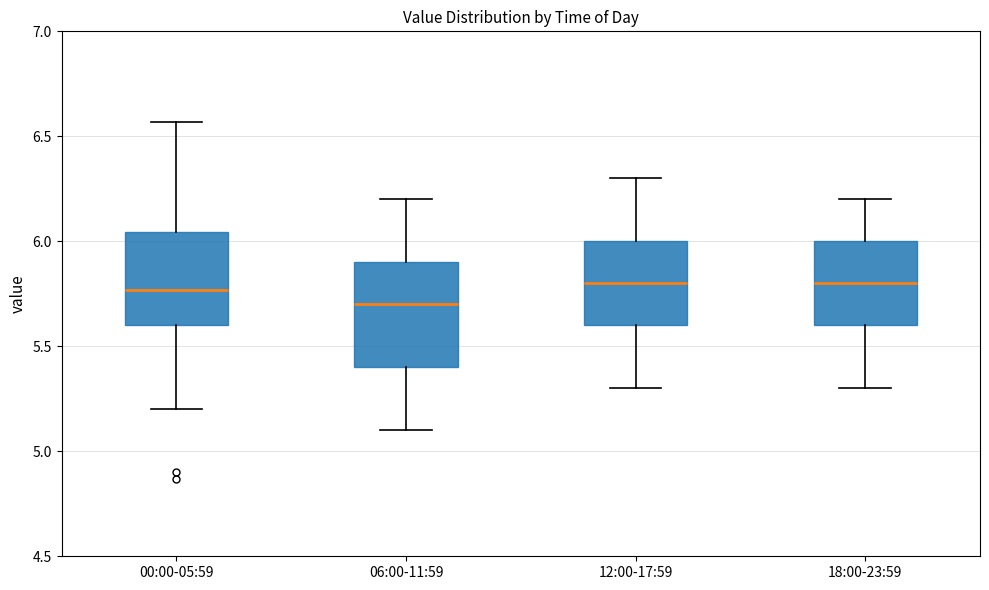

Reading left to right, read every box against the y-axis: the position of its median line, the range the box covers, and the ends of its whiskers. The values are not printed on the chart, so give them approximately, as read against the axis.

00:00-05:59: median 5.75, box 5.60 to 6.05, whiskers 5.20 to 6.55
06:00-11:59: median 5.70, box 5.40 to 5.90, whiskers 5.10 to 6.20
12:00-17:59: median 5.80, box 5.60 to 6.00, whiskers 5.30 to 6.30
18:00-23:59: median 5.80, box 5.60 to 6.00, whiskers 5.30 to 6.20